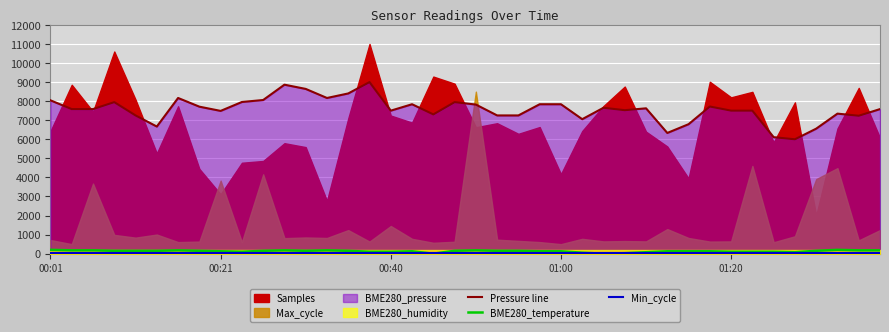

What is the difference between the maximum and minimum values in the BME280_temperature series?

200.0